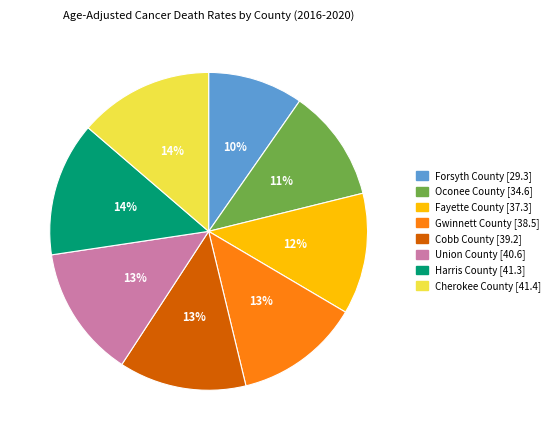

To the nearest percent, what is the difference between the Fayette County and Union County slice percentages?

1%